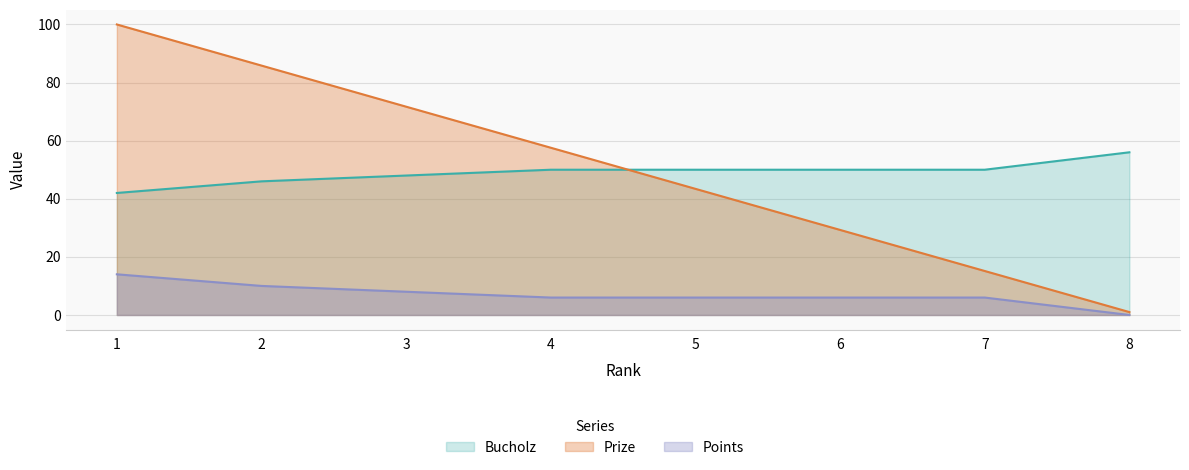

Rank the series by their maximum value, from highest to lowest.

Prize, Points, Bucholz